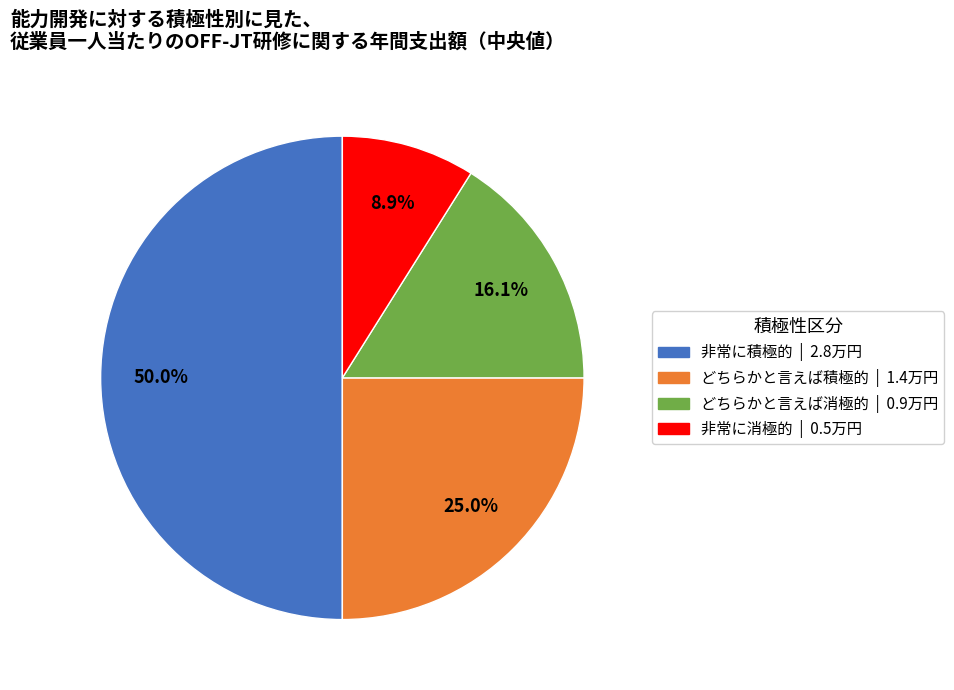

Count the number of slices in the pie.

4